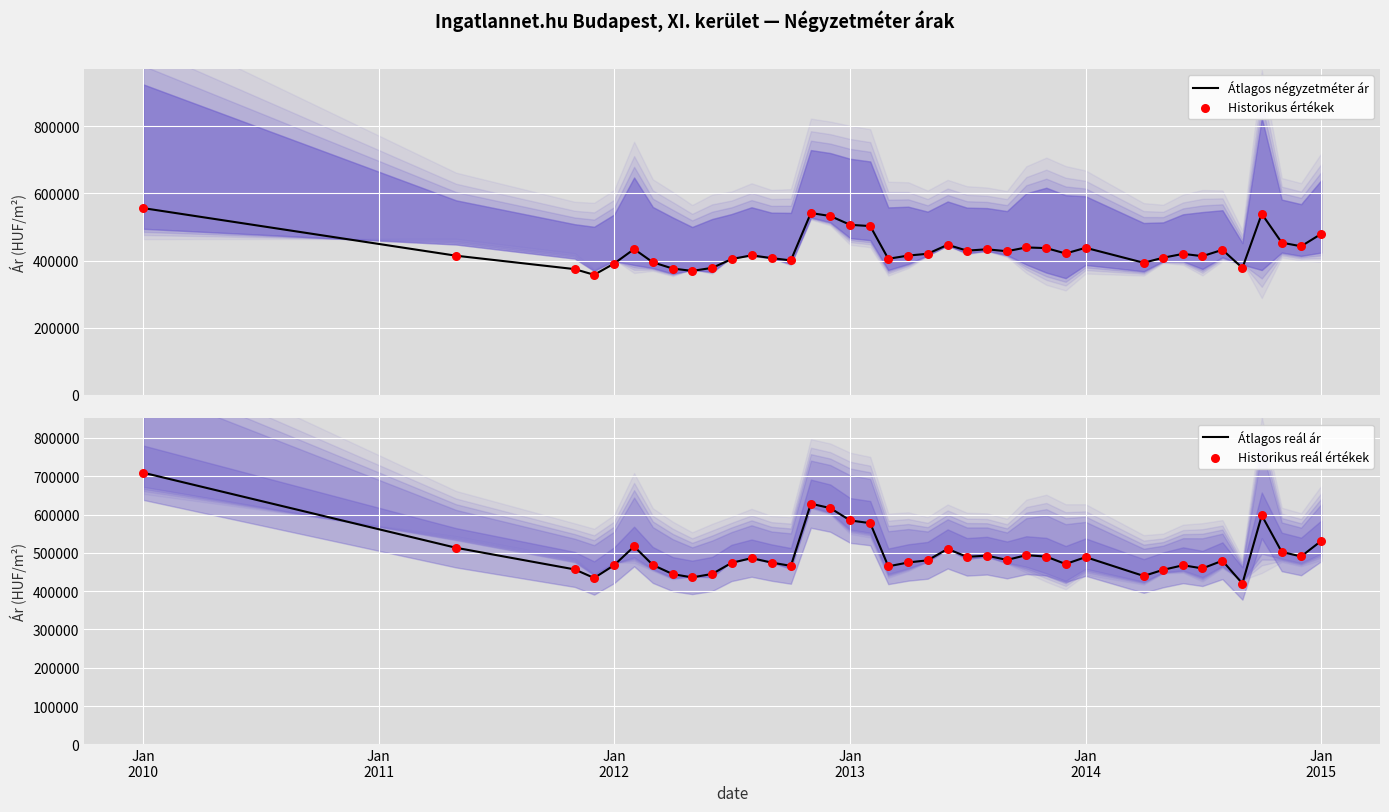

Which series has the widest spread of Y values?

Átlagos reál ár